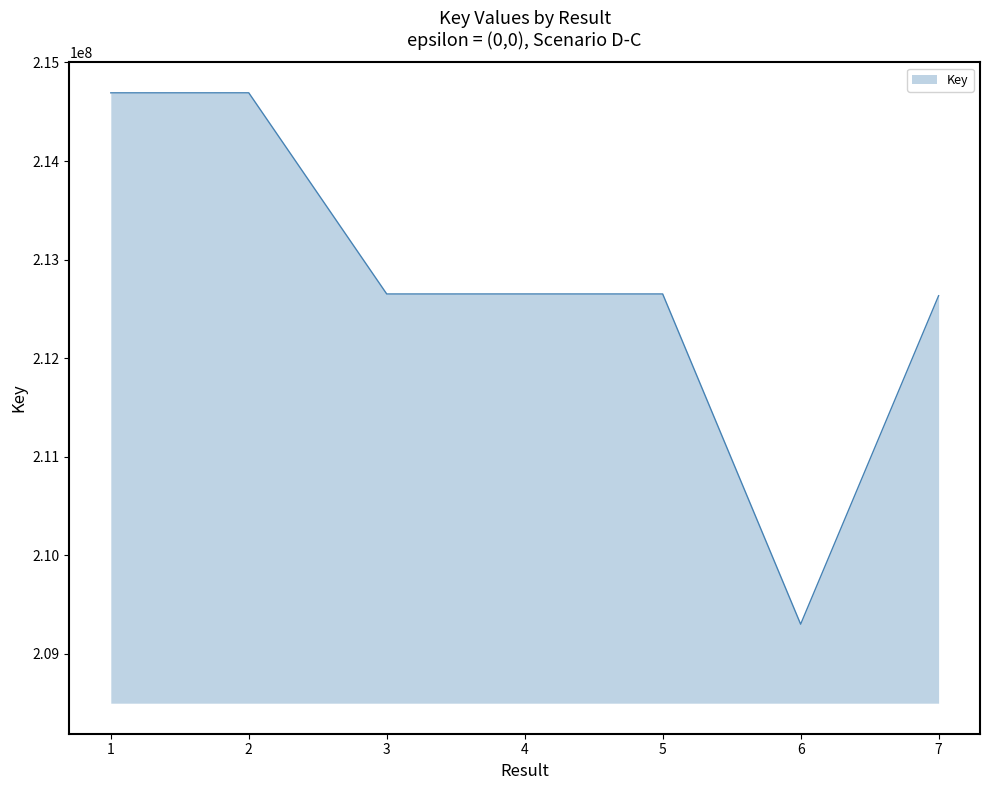

Where does the data first go above 212651029?

1